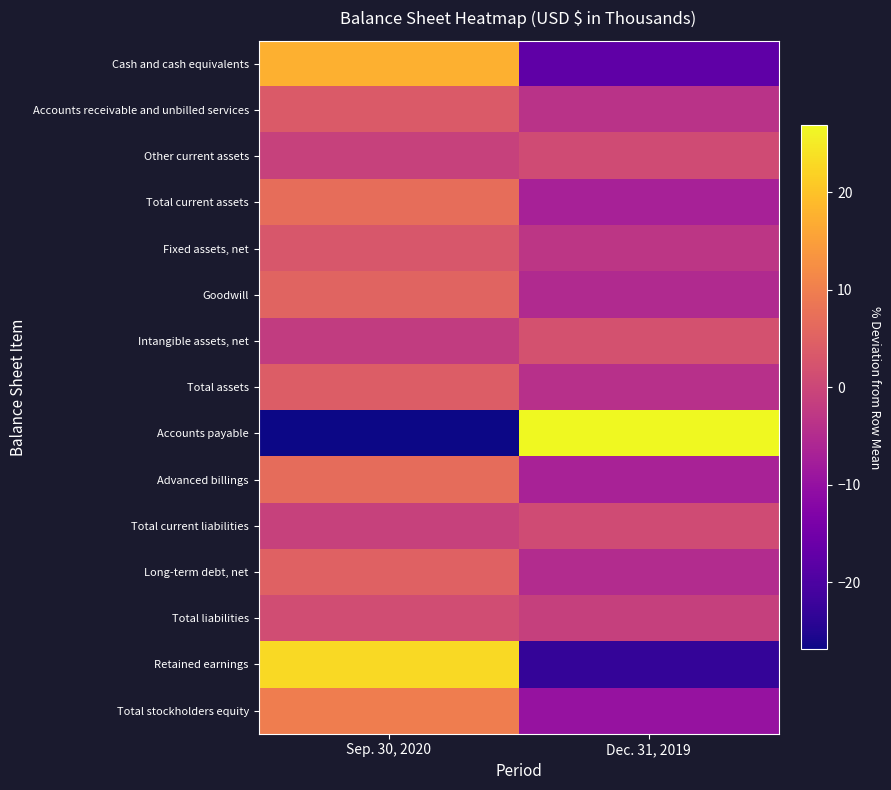

Which category has the lowest value across all series?

Sep. 30, 2020